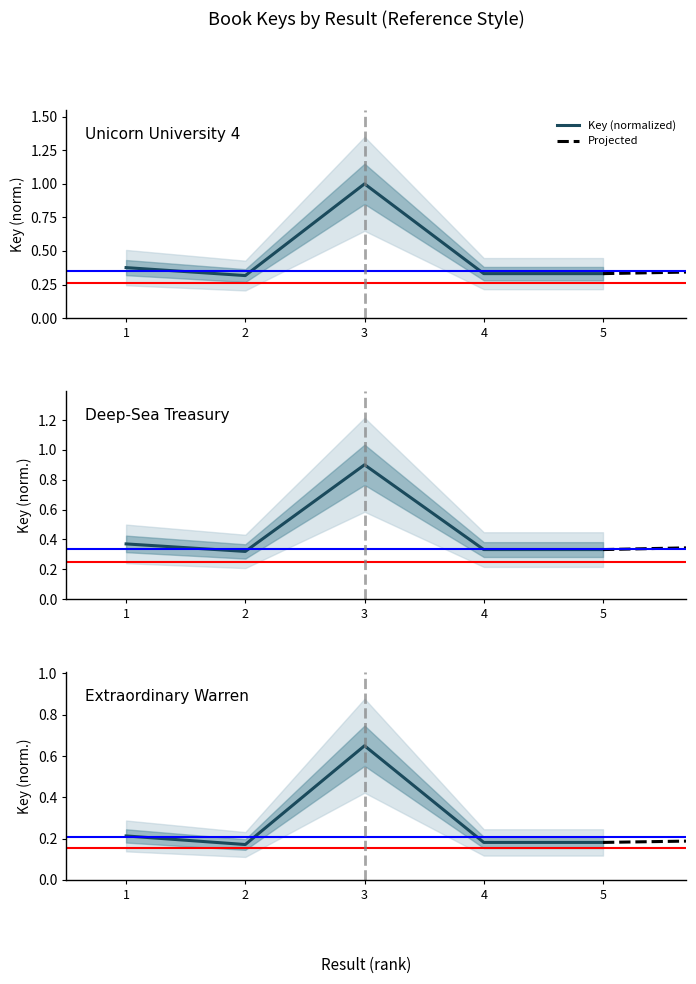

The chart shows a value of 0.1 at 2. True or false?

False